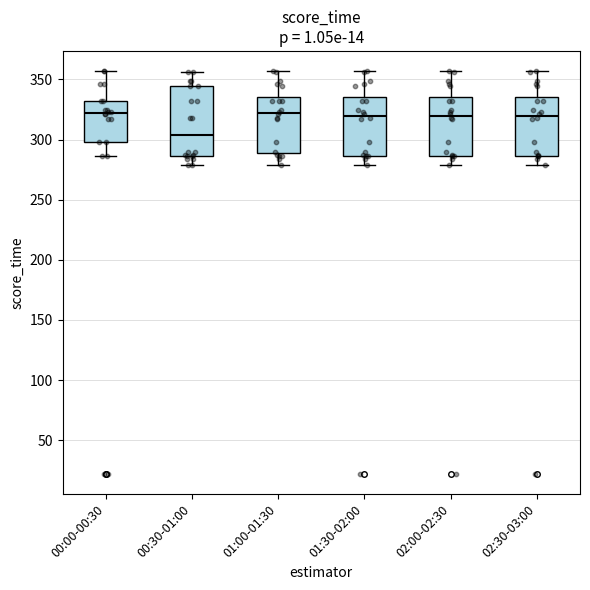

Reading left to right, transcribe this box plot: for each box, give where its median line is, the range the box spans, and where its two whiskers end, as read against the y-axis. The values are not printed on the chart, so give them approximately, as read against the axis.

00:00-00:30: median 320, box 300 to 330, whiskers 285 to 355
00:30-01:00: median 305, box 285 to 345, whiskers 280 to 355
01:00-01:30: median 320, box 290 to 335, whiskers 280 to 355
01:30-02:00: median 320, box 285 to 335, whiskers 280 to 355
02:00-02:30: median 320, box 285 to 335, whiskers 280 to 355
02:30-03:00: median 320, box 285 to 335, whiskers 280 to 355